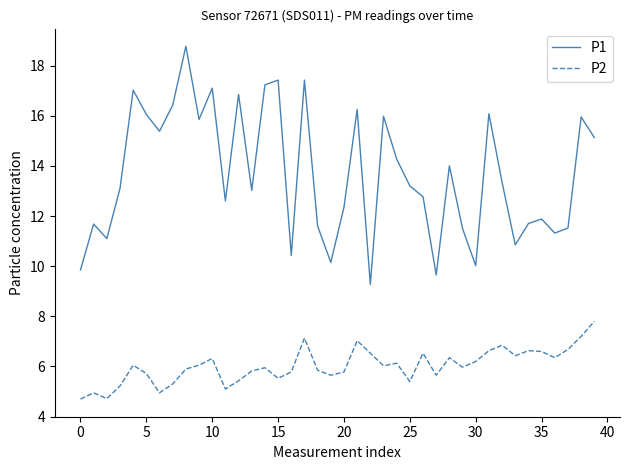

True or false: P1 and P2 cross at least once.

False